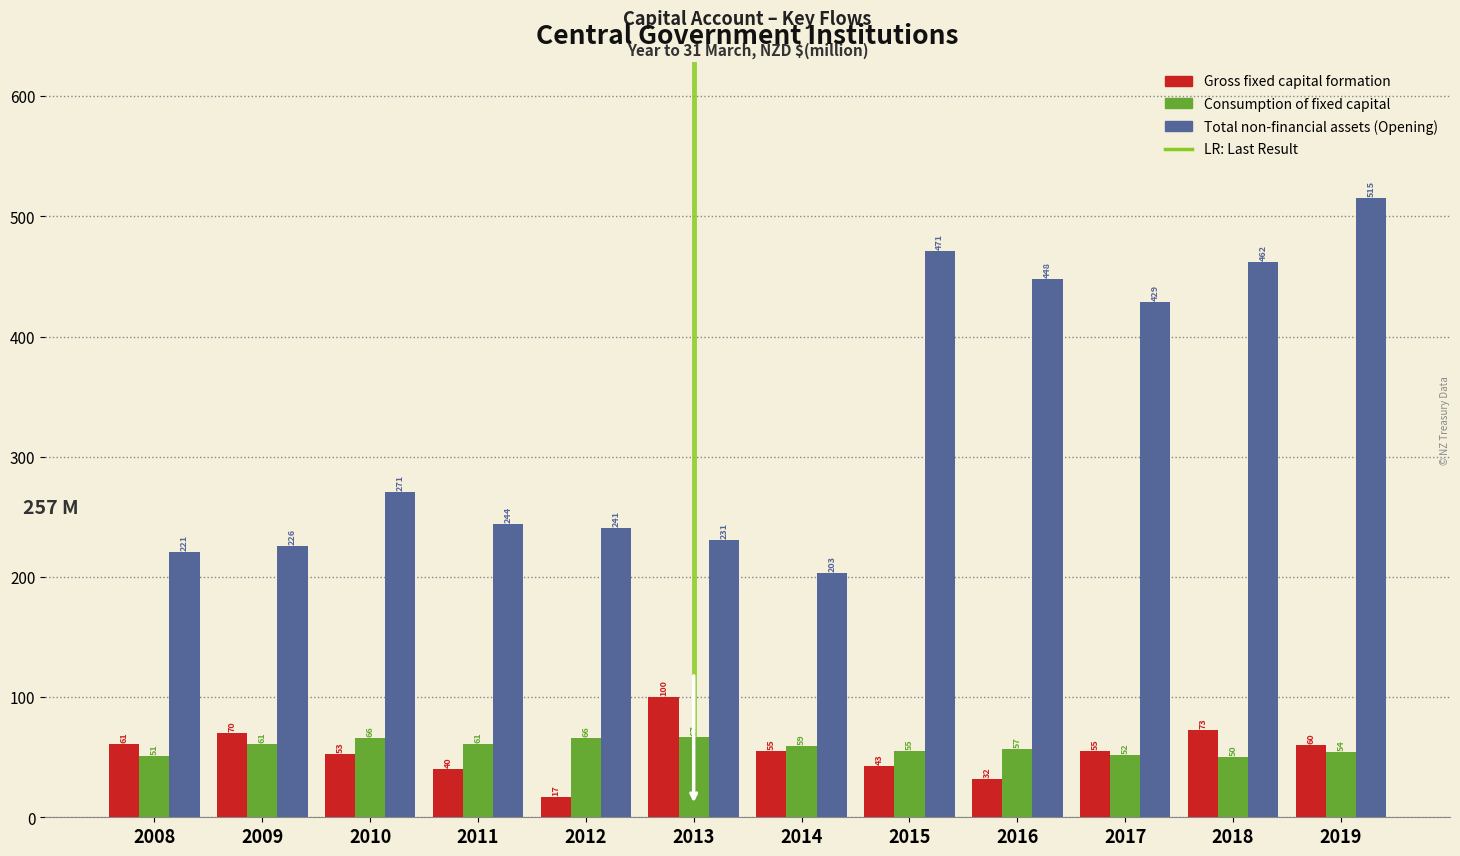

Reading right to left, extract all data points from this chart.

Gross fixed capital formation: 60	73	55	32	43	55	100	17	40	53	70	61
Consumption of fixed capital: 54	50	52	57	55	59	67	66	61	66	61	51
Total non-financial assets (Opening): 515	462	429	448	471	203	231	241	244	271	226	221